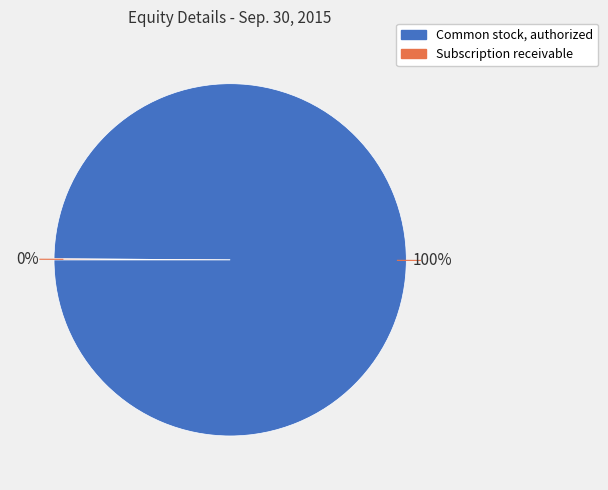

To the nearest percent, what is the average slice percentage?

50%